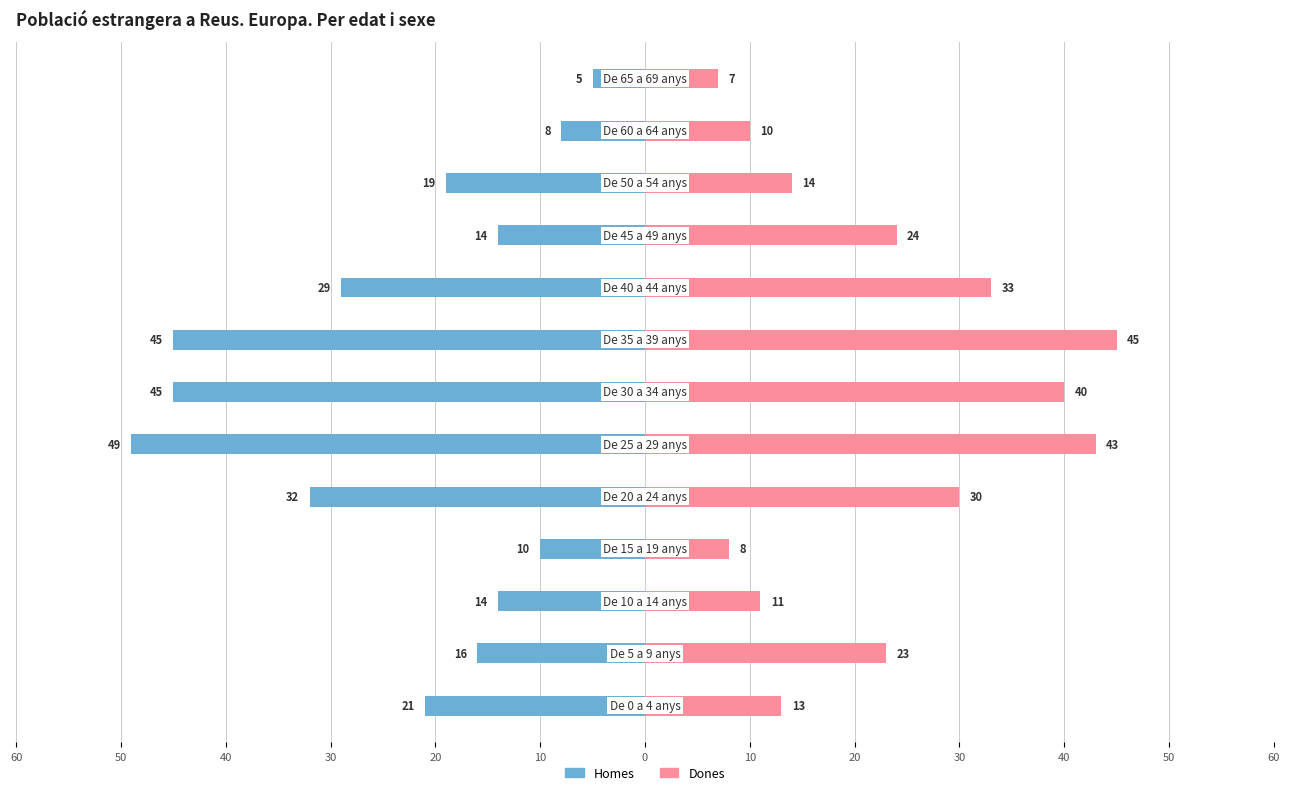

The Homes series shows -4 at 50. True or false?

False